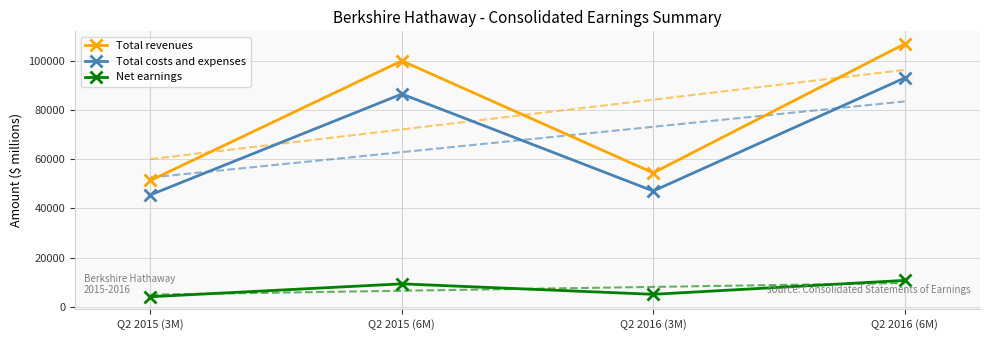

Reading right to left, list all the values displayed in this chart.

Total revenues: 106863	54460	100012	51368
Total costs and expenses: 93035	47088	86519	45522
Net earnings: 10739	5082	9340	4107